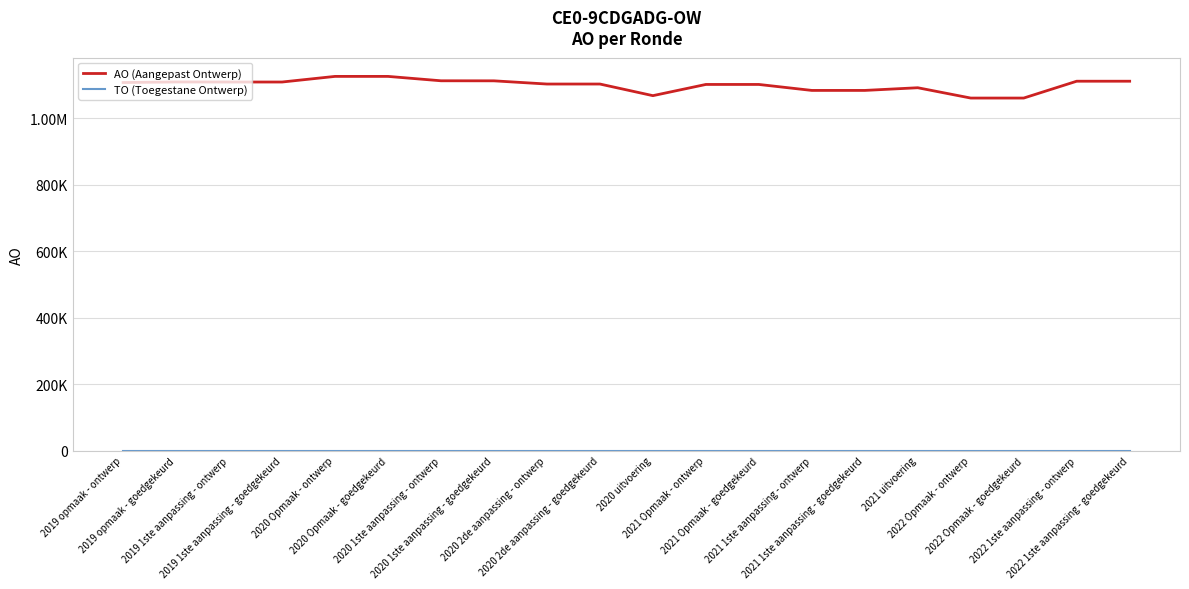

True or false: TO (Toegestane Ontwerp) has more than 0 points higher than both neighbors.

False